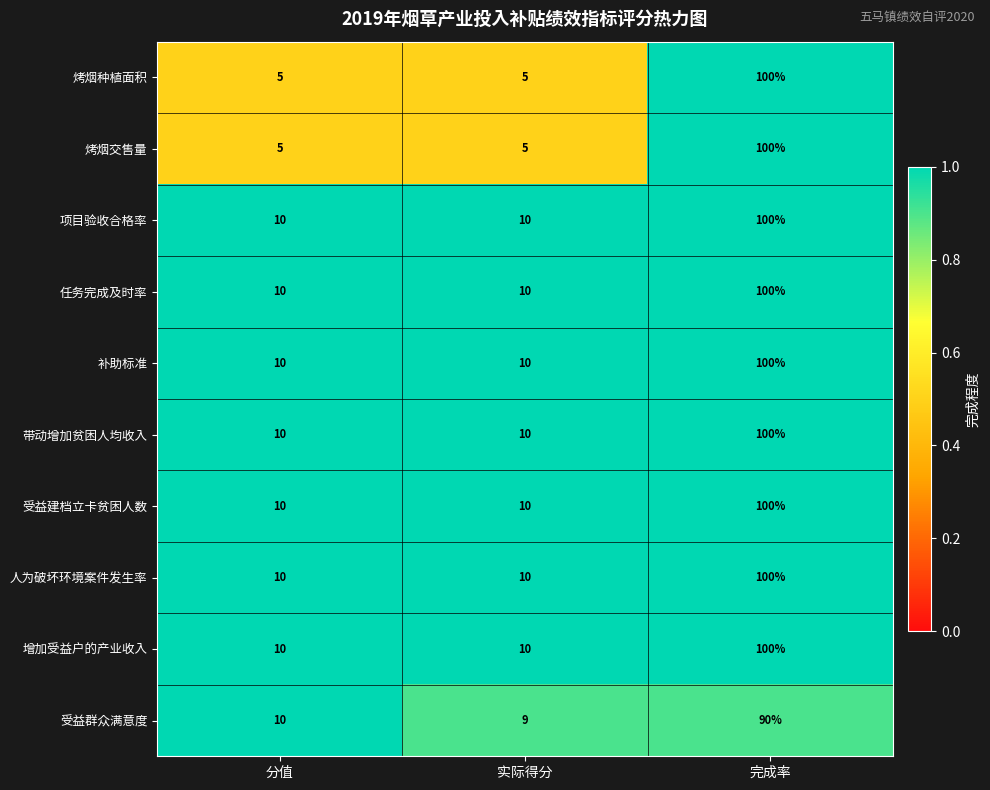

What is the greatest value displayed?

100